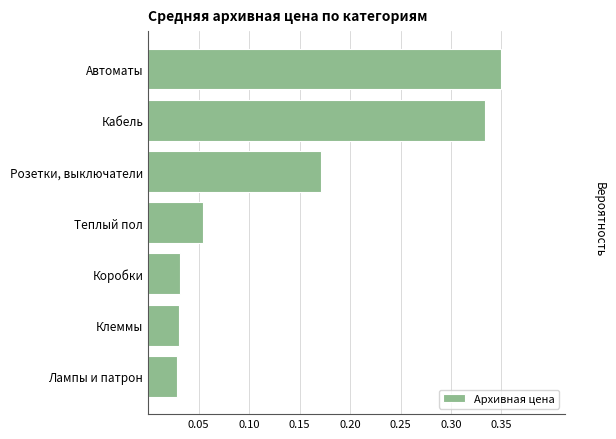

How many data points does each series have?

7